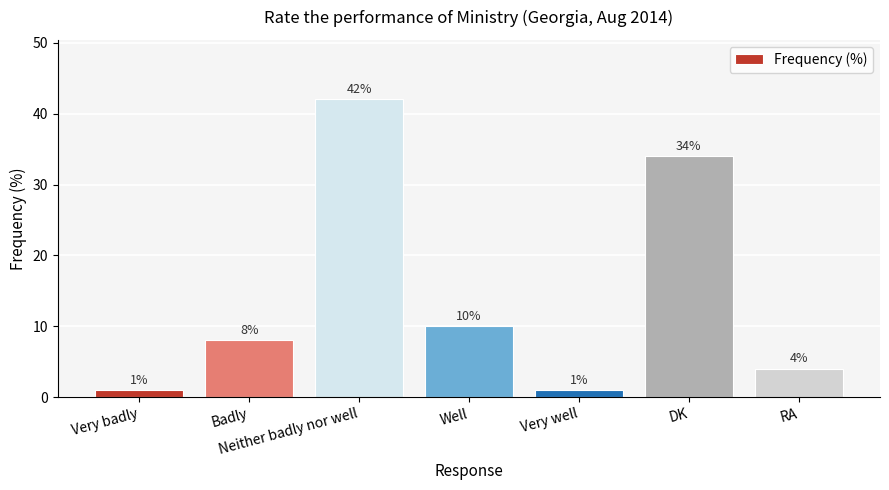

Where is the data nearest to the value 21?

Well